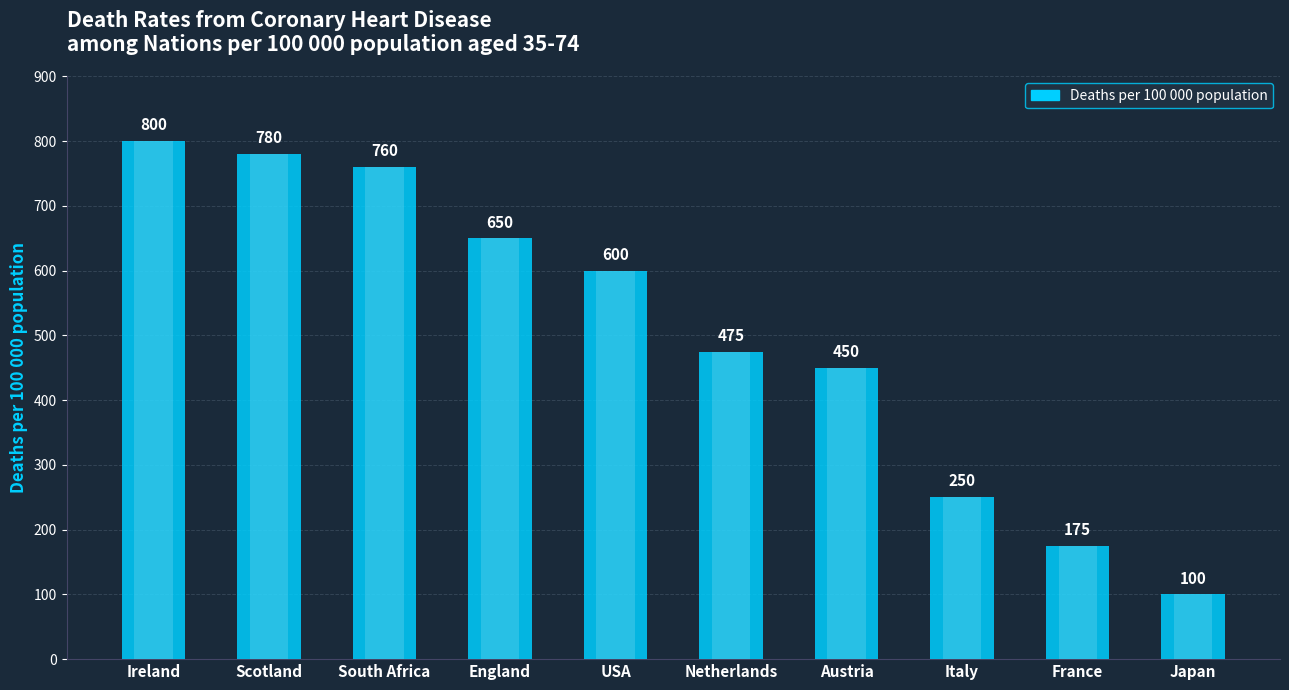

Reading left to right, what are all the values shown in this chart?

800	780	760	650	600	475	450	250	175	100